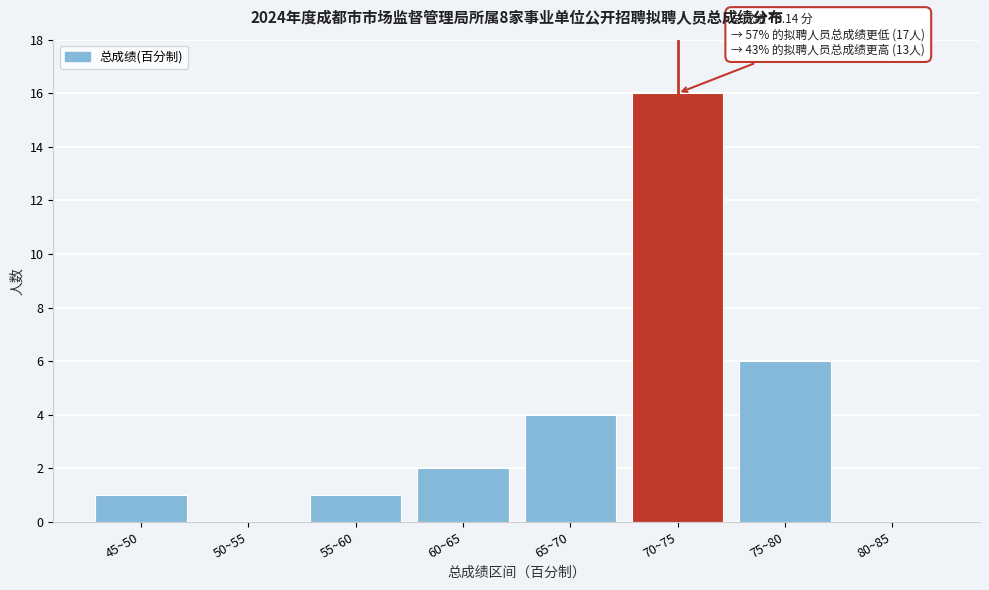

Reading right to left, transcribe all the data shown in this chart.

80~85=0	75~80=6	70~75=16	65~70=4	60~65=2	55~60=1	50~55=0	45~50=1